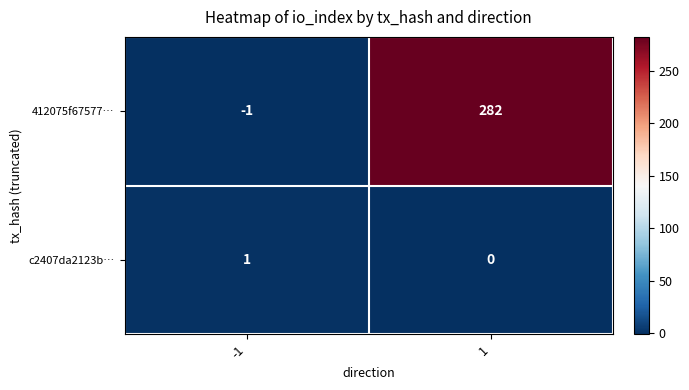

Between -1 and 1, which series saw the biggest shift?

412075f67577…